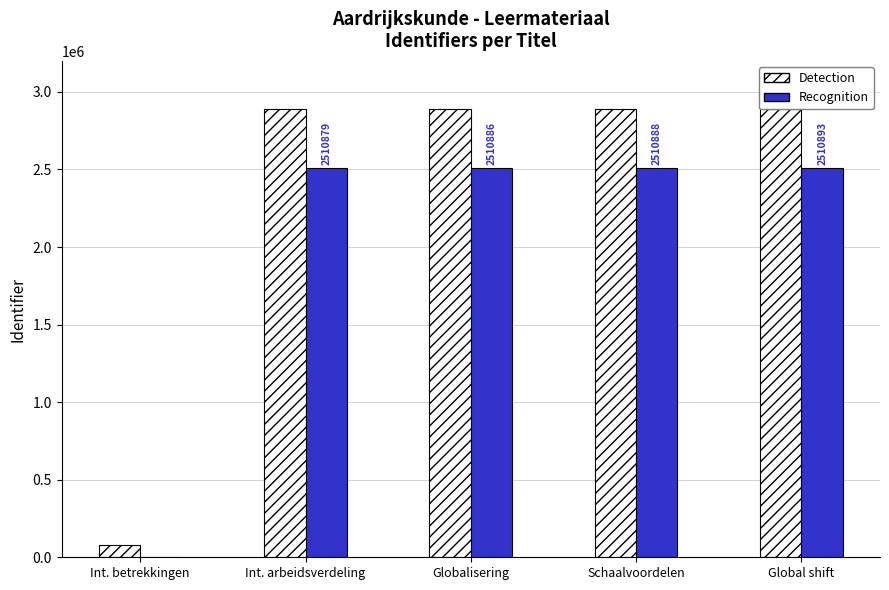

At which label does Recognition first exceed 2510886?

Schaalvoordelen